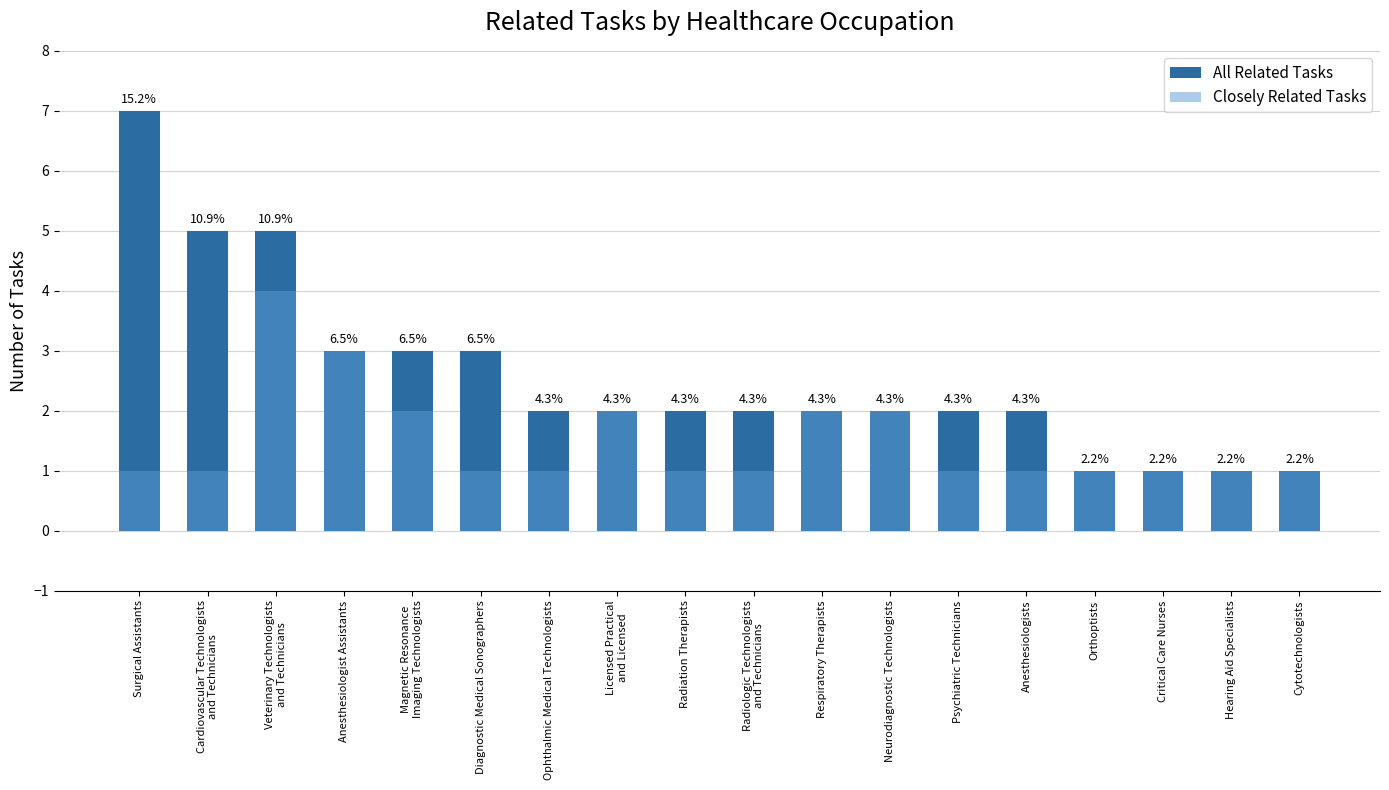

What is the sum of the Closely Related Tasks values at Surgical Assistants and Cytotechnologists?

2